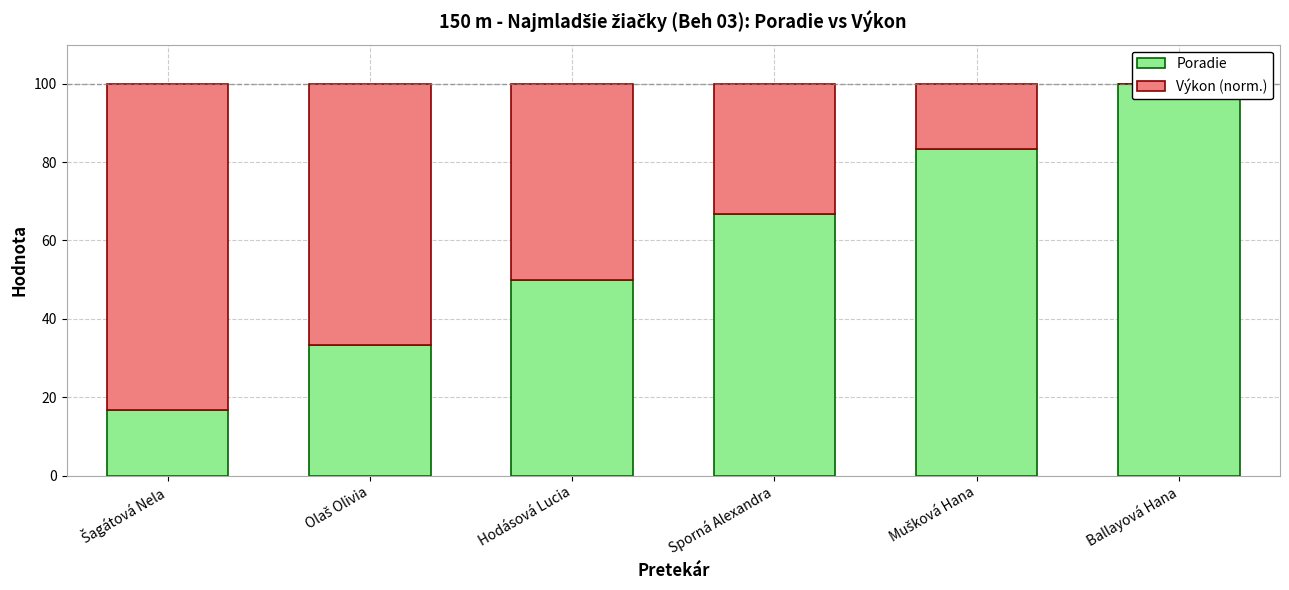

What is the sum of the Poradie values at Ballayová Hana and Sporná Alexandra?

166.7